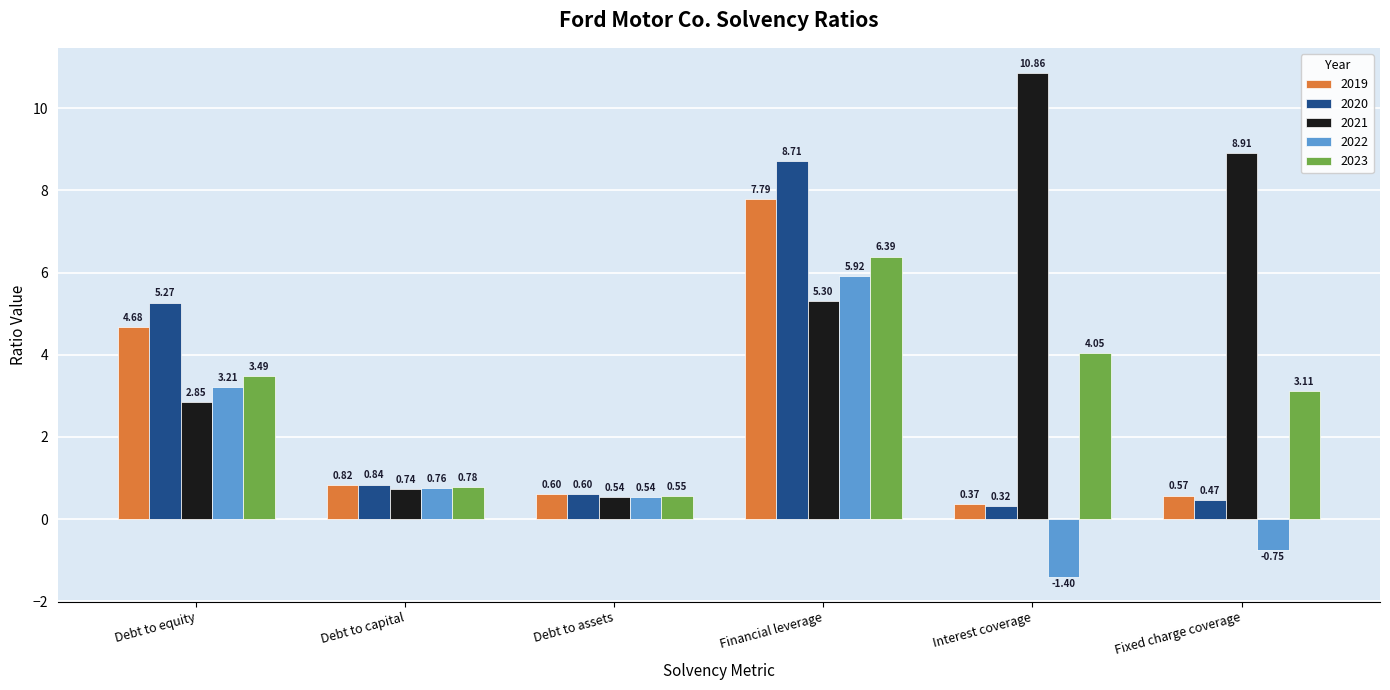

Does the chart contain stacked bars?

No